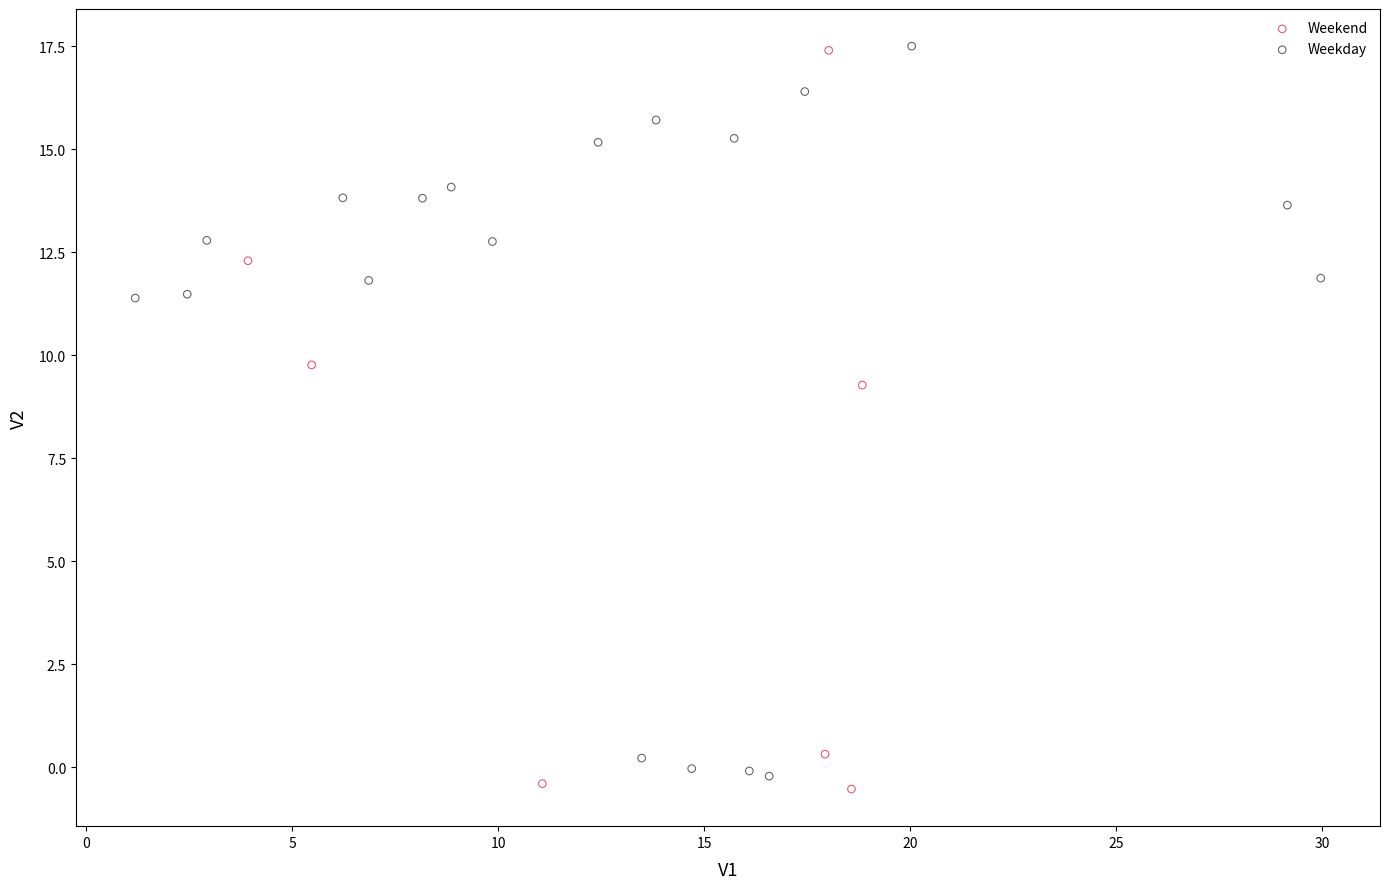

What are all the series names shown in the legend?

Weekend, Weekday